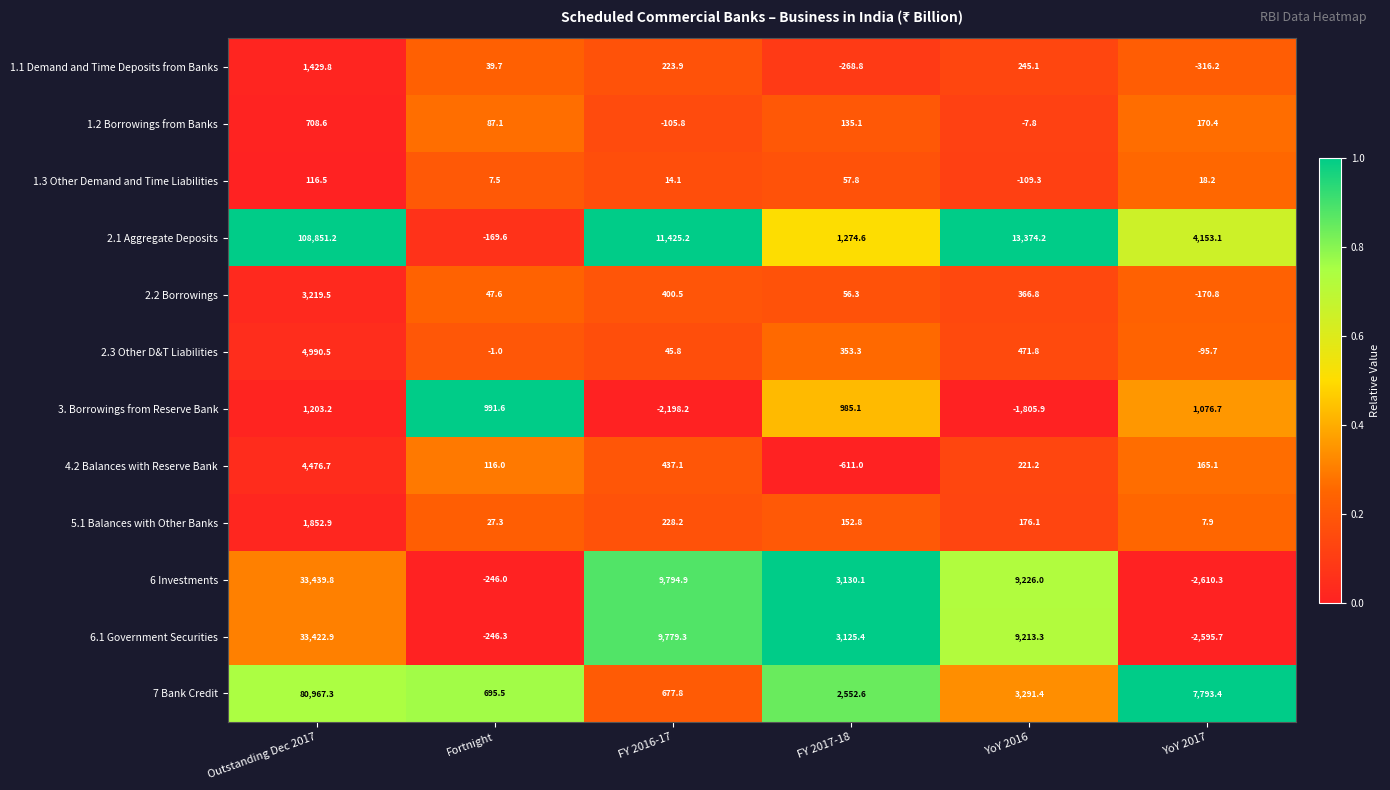

Which series has the widest spread of values?

2.1 Aggregate Deposits